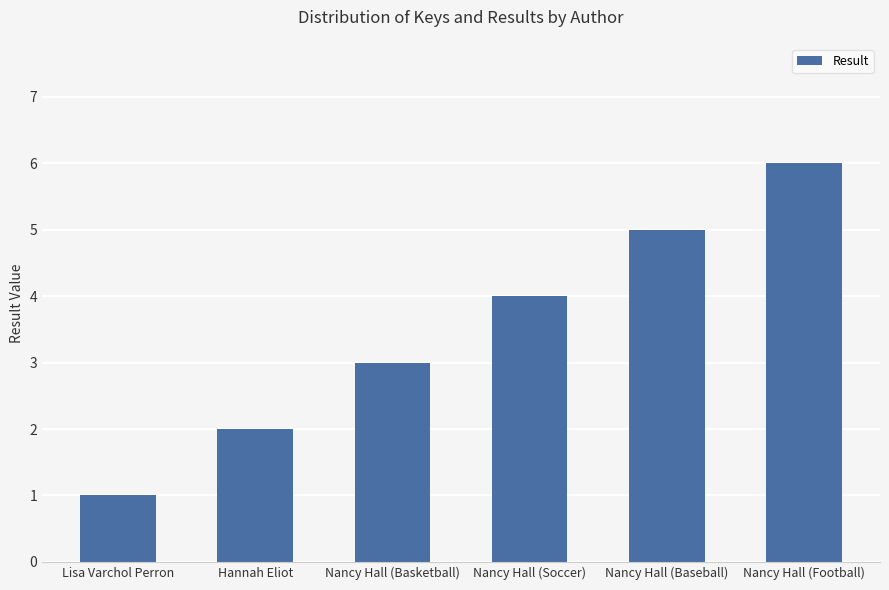

Between Nancy Hall (Basketball) and Nancy Hall (Soccer), which is larger?

Nancy Hall (Soccer)